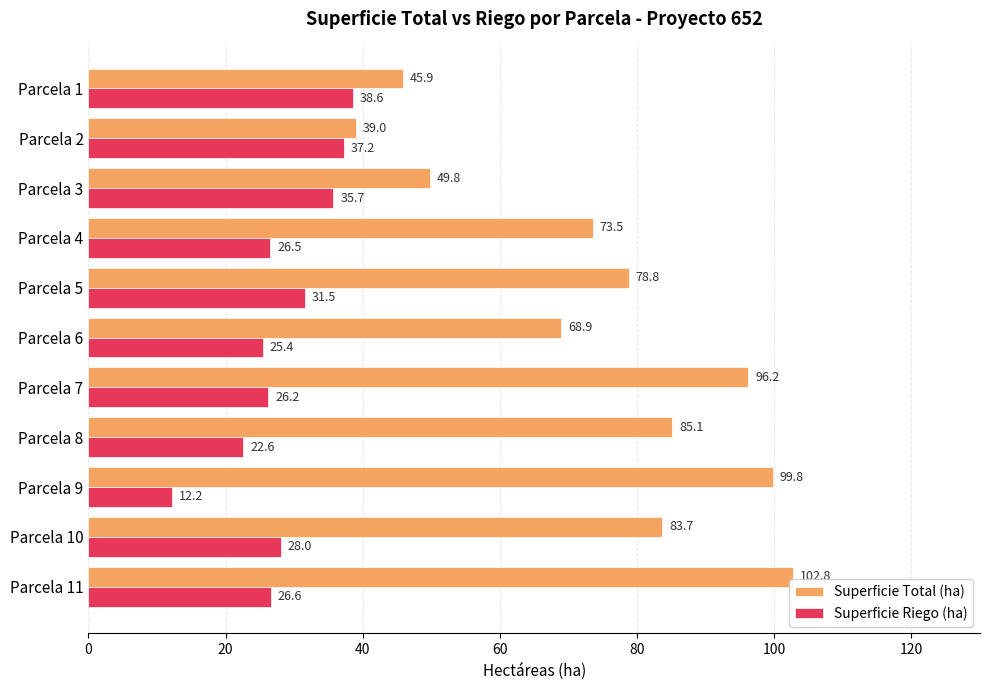

At which category is the sum across all series the highest?

Parcela 11